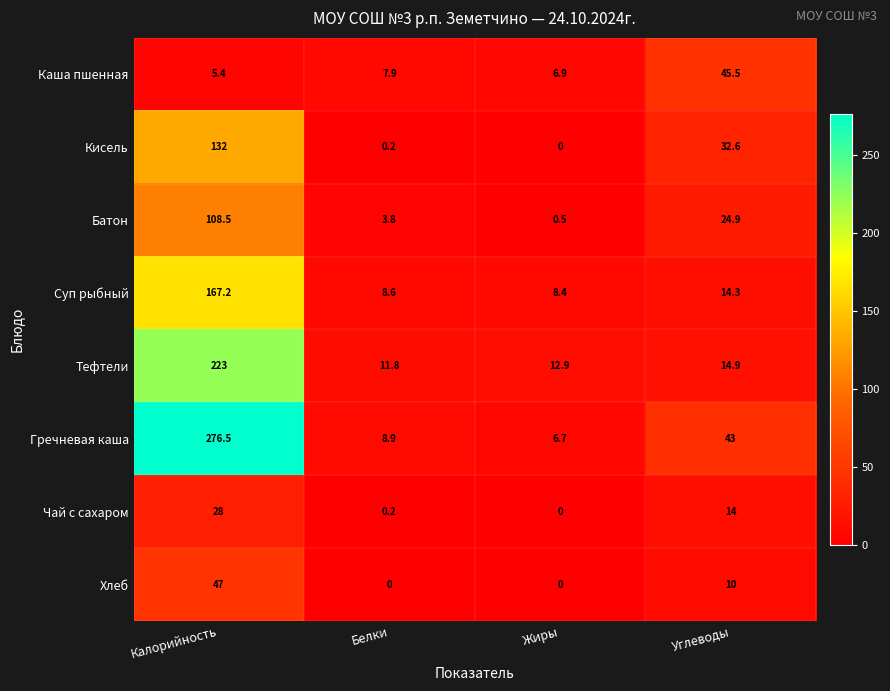

Where does the Гречневая каша series first go above 43?

Калорийность